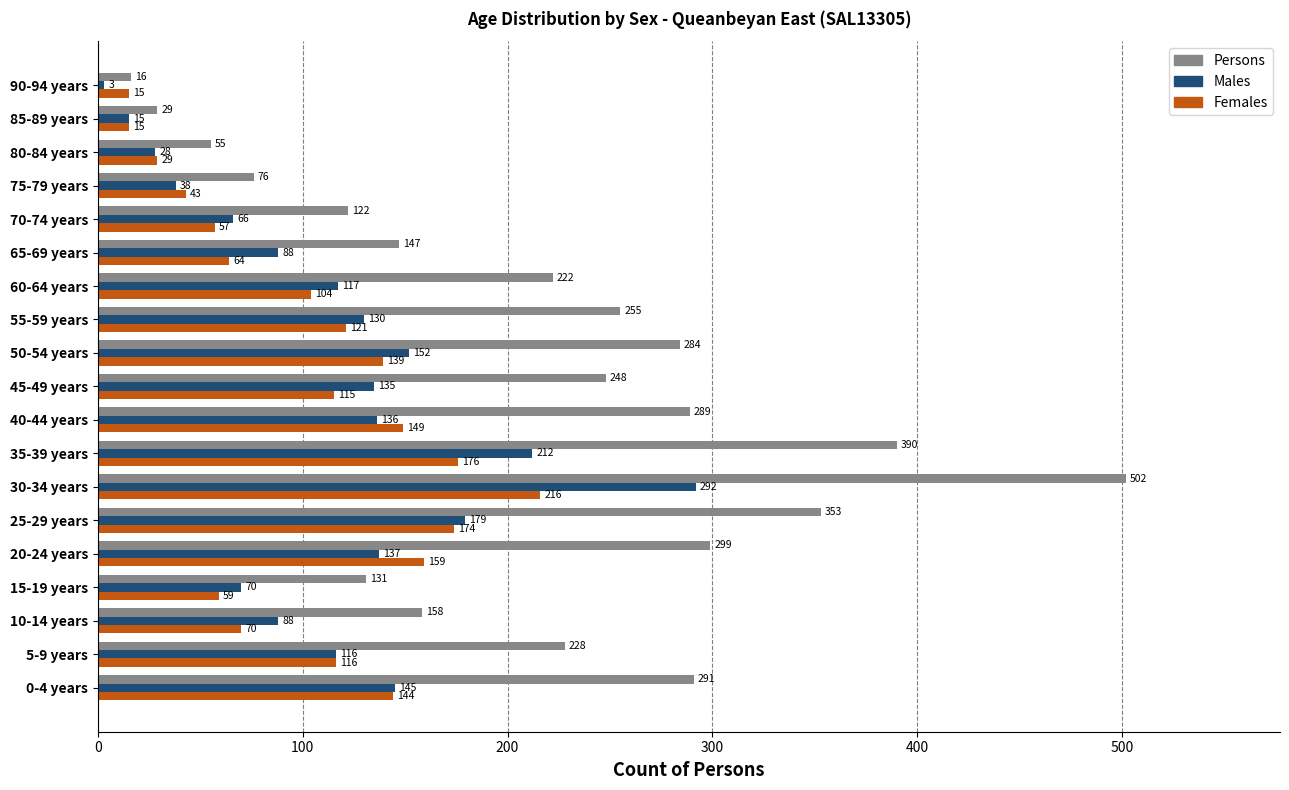

List the series in order of their peak value, highest first.

Persons, Males, Females